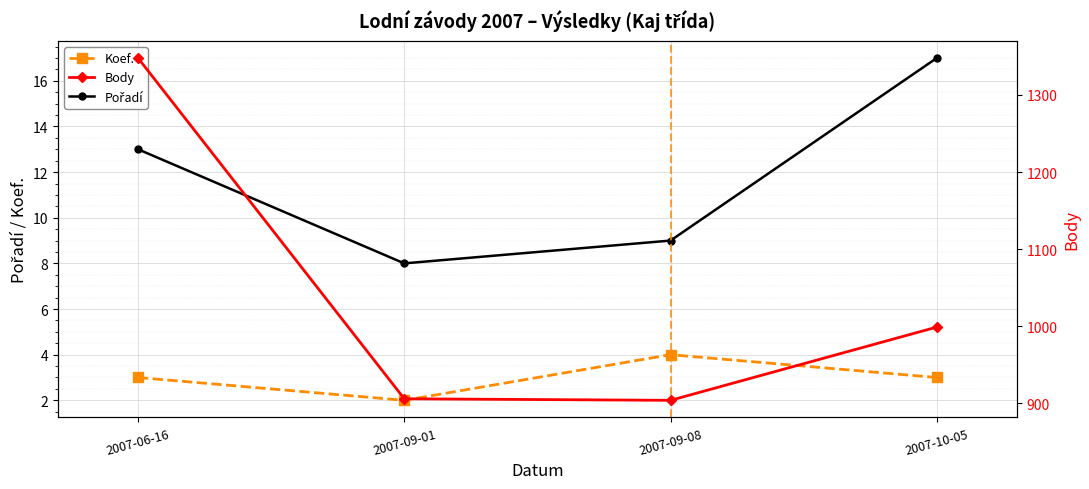

How many lines are shown in the chart?

3